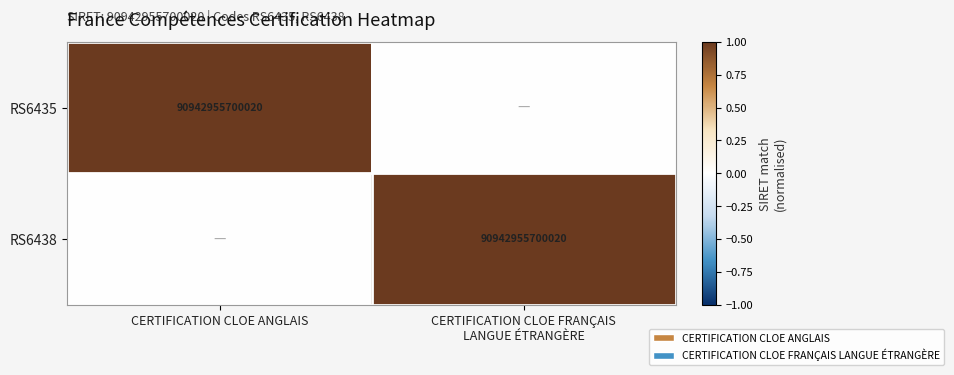

True or false: RS6435 has a value of 90942955700020 at CERTIFICATION CLOE ANGLAIS.

True